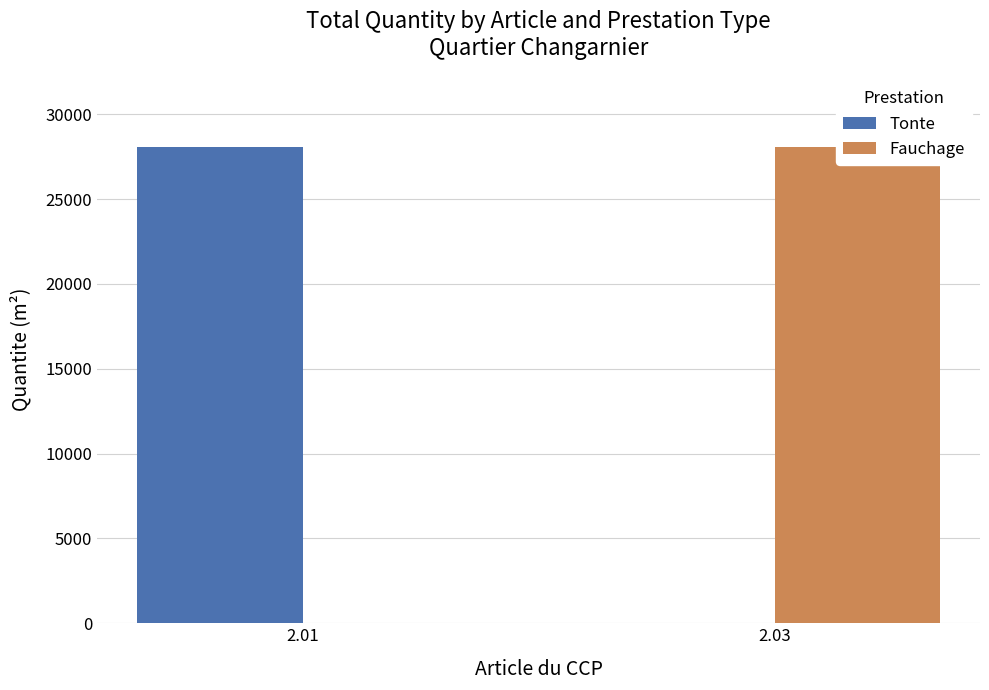

At how many categories does at least one series exceed 7849?

2